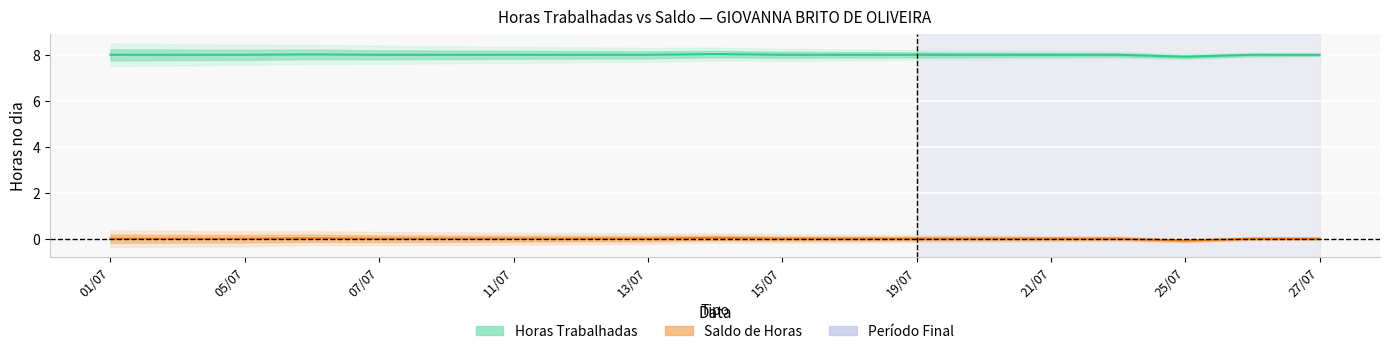

Reading right to left, list all the values displayed in this chart.

Horas Trabalhadas: 8.0	8.0	7.9	8.0	8.0	8.0	8.0	8.0	8.0	8.0	8.0	8.0	8.0	8.0	8.0	8.0	8.0	8.0	8.0
Saldo de Horas: 0.0	0.0	-0.1	0.0	0.0	0.0	0.0	0.0	0.0	0.0	0.0	0.0	0.0	0.0	0.0	0.0	-0.0	0.0	0.0